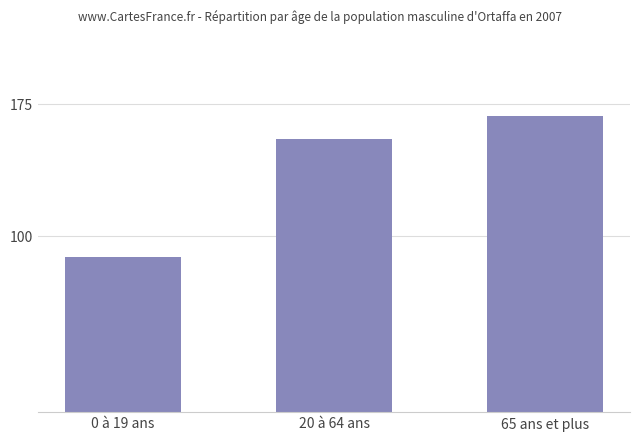

Approximately how many times larger is the value at 20 à 64 ans compared to 65 ans et plus?

0.9